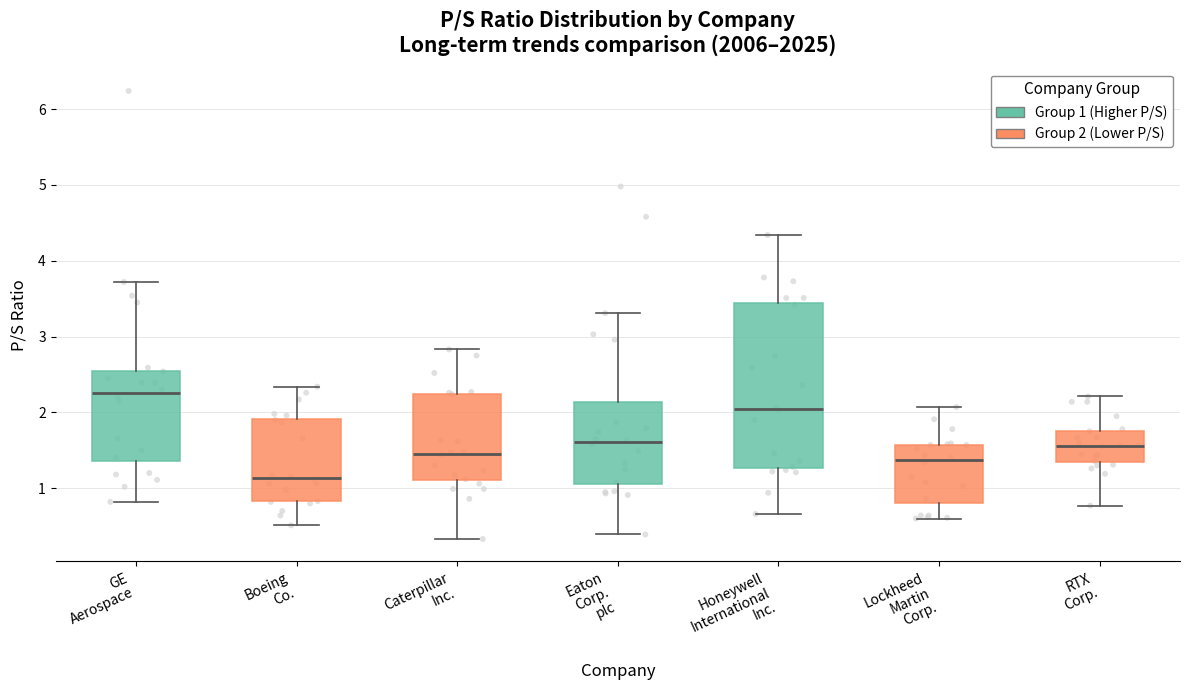

Which box is the tallest, from its lower edge to its upper edge?

Honeywell International Inc.